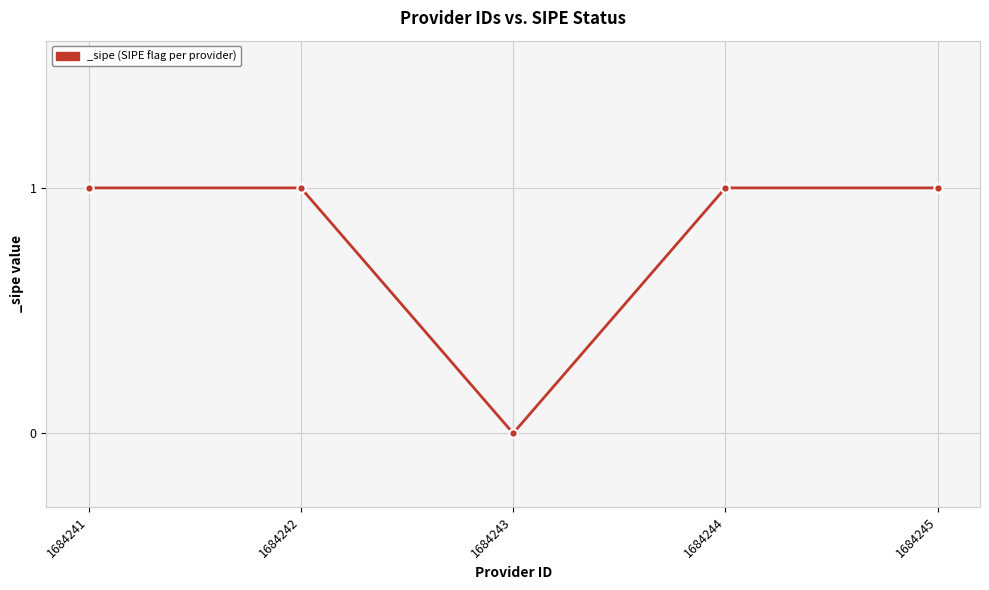

What is the value of the 4th point from the left?

1